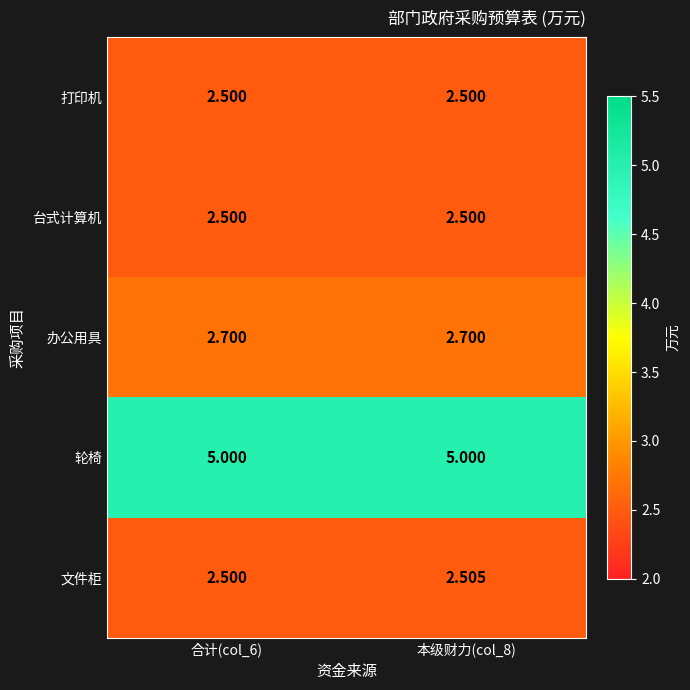

What is the total value across all series at 本级财力(col_8)?

15.2